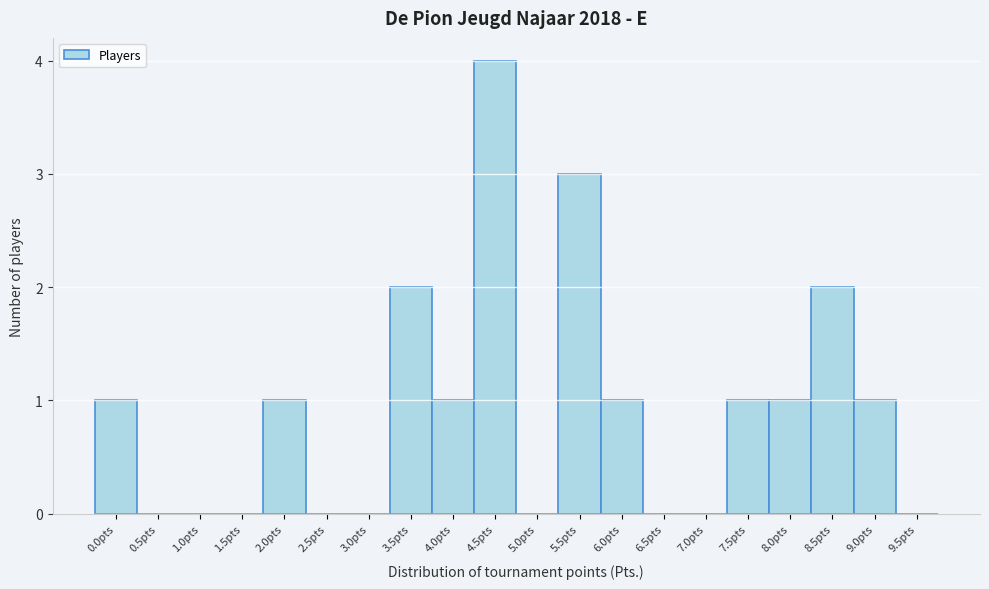

Reading left to right, transcribe all the data shown in this chart.

0.0pts=1	0.5pts=0	1.0pts=0	1.5pts=0	2.0pts=1	2.5pts=0	3.0pts=0	3.5pts=2	4.0pts=1	4.5pts=4	5.0pts=0	5.5pts=3	6.0pts=1	6.5pts=0	7.0pts=0	7.5pts=1	8.0pts=1	8.5pts=2	9.0pts=1	9.5pts=0